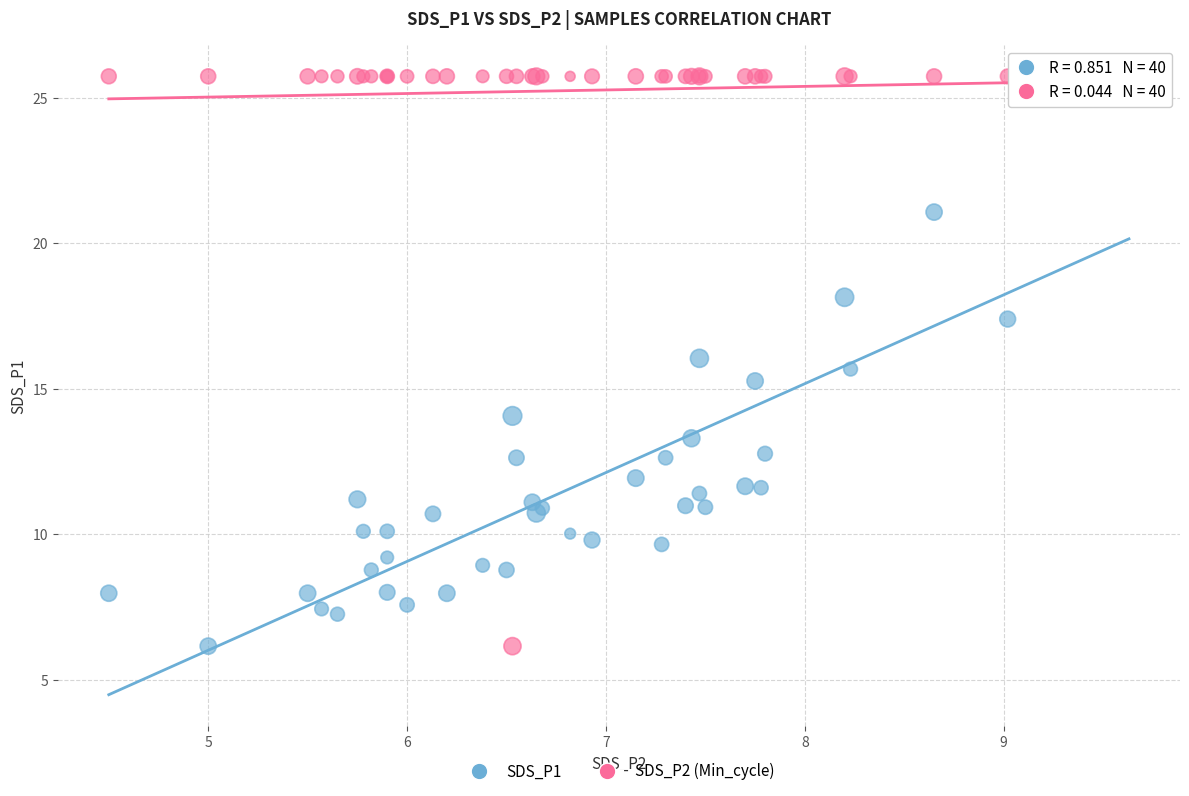

Across all series, what Y value is closest to 15?

15.3